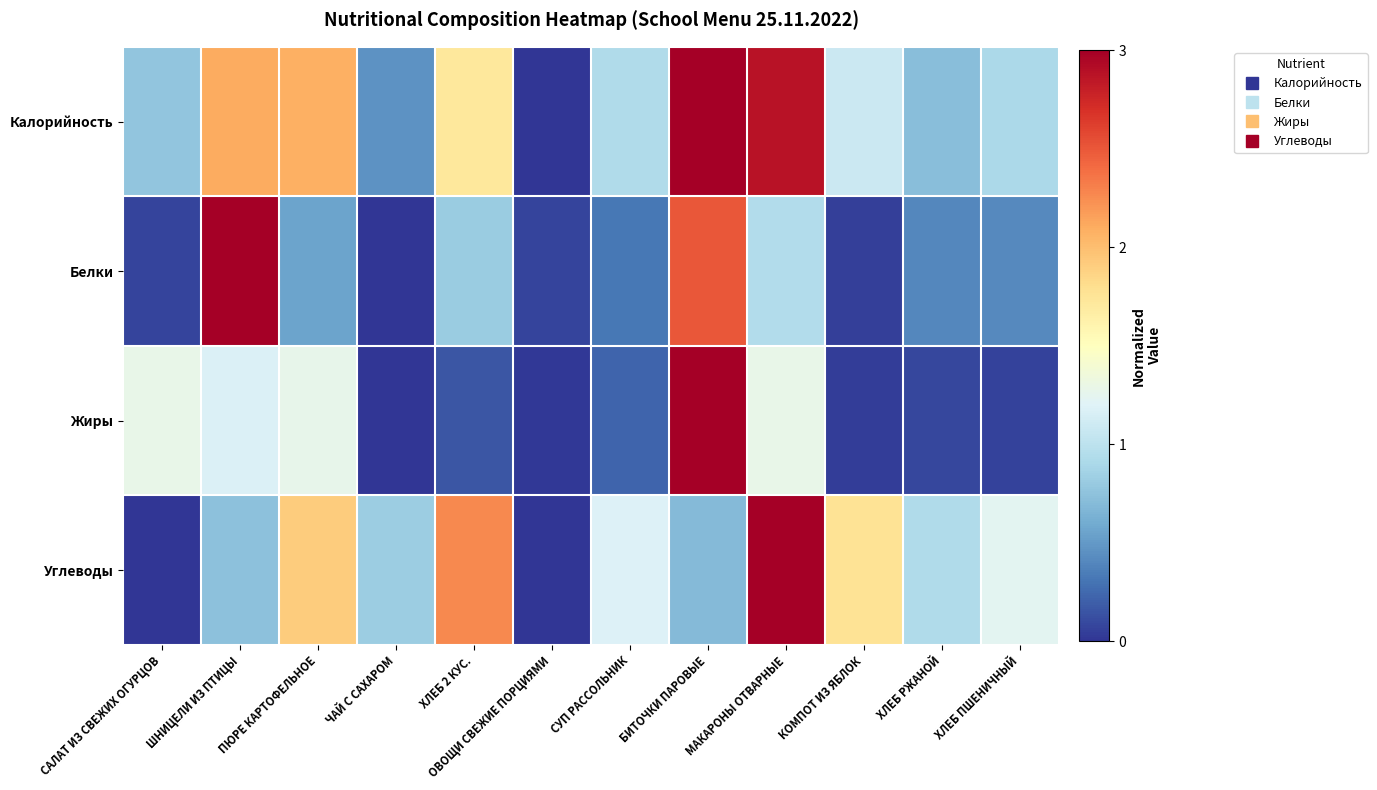

Reading left to right, transcribe all the data shown in this chart.

Калорийность: САЛАТ ИЗ СВЕЖИХ ОГУРЦОВ=0.8	ШНИЦЕЛИ ИЗ ПТИЦЫ=2.1	ПЮРЕ КАРТОФЕЛЬНОЕ=2.1	ЧАЙ С САХАРОМ=0.5	ХЛЕБ 2 КУС.=1.7	ОВОЩИ СВЕЖИЕ ПОРЦИЯМИ=0.0	СУП РАССОЛЬНИК=0.9	БИТОЧКИ ПАРОВЫЕ=3.0	МАКАРОНЫ ОТВАРНЫЕ=2.9	КОМПОТ ИЗ ЯБЛОК=1.1	ХЛЕБ РЖАНОЙ=0.7	ХЛЕБ ПШЕНИЧНЫЙ=0.9
Белки: САЛАТ ИЗ СВЕЖИХ ОГУРЦОВ=0.1	ШНИЦЕЛИ ИЗ ПТИЦЫ=3.0	ПЮРЕ КАРТОФЕЛЬНОЕ=0.6	ЧАЙ С САХАРОМ=0.0	ХЛЕБ 2 КУС.=0.8	ОВОЩИ СВЕЖИЕ ПОРЦИЯМИ=0.1	СУП РАССОЛЬНИК=0.3	БИТОЧКИ ПАРОВЫЕ=2.5	МАКАРОНЫ ОТВАРНЫЕ=0.9	КОМПОТ ИЗ ЯБЛОК=0.1	ХЛЕБ РЖАНОЙ=0.4	ХЛЕБ ПШЕНИЧНЫЙ=0.4
Жиры: САЛАТ ИЗ СВЕЖИХ ОГУРЦОВ=1.3	ШНИЦЕЛИ ИЗ ПТИЦЫ=1.2	ПЮРЕ КАРТОФЕЛЬНОЕ=1.3	ЧАЙ С САХАРОМ=0.0	ХЛЕБ 2 КУС.=0.2	ОВОЩИ СВЕЖИЕ ПОРЦИЯМИ=0.0	СУП РАССОЛЬНИК=0.2	БИТОЧКИ ПАРОВЫЕ=3.0	МАКАРОНЫ ОТВАРНЫЕ=1.3	КОМПОТ ИЗ ЯБЛОК=0.0	ХЛЕБ РЖАНОЙ=0.1	ХЛЕБ ПШЕНИЧНЫЙ=0.1
Углеводы: САЛАТ ИЗ СВЕЖИХ ОГУРЦОВ=0.0	ШНИЦЕЛИ ИЗ ПТИЦЫ=0.7	ПЮРЕ КАРТОФЕЛЬНОЕ=1.9	ЧАЙ С САХАРОМ=0.8	ХЛЕБ 2 КУС.=2.3	ОВОЩИ СВЕЖИЕ ПОРЦИЯМИ=0.0	СУП РАССОЛЬНИК=1.2	БИТОЧКИ ПАРОВЫЕ=0.7	МАКАРОНЫ ОТВАРНЫЕ=3.0	КОМПОТ ИЗ ЯБЛОК=1.8	ХЛЕБ РЖАНОЙ=0.9	ХЛЕБ ПШЕНИЧНЫЙ=1.2